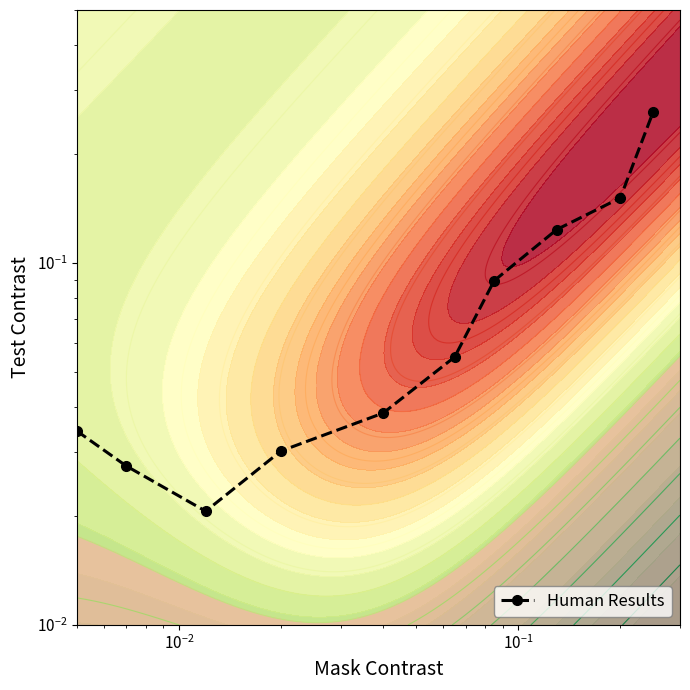

What is the difference between the maximum and minimum values?

0.2